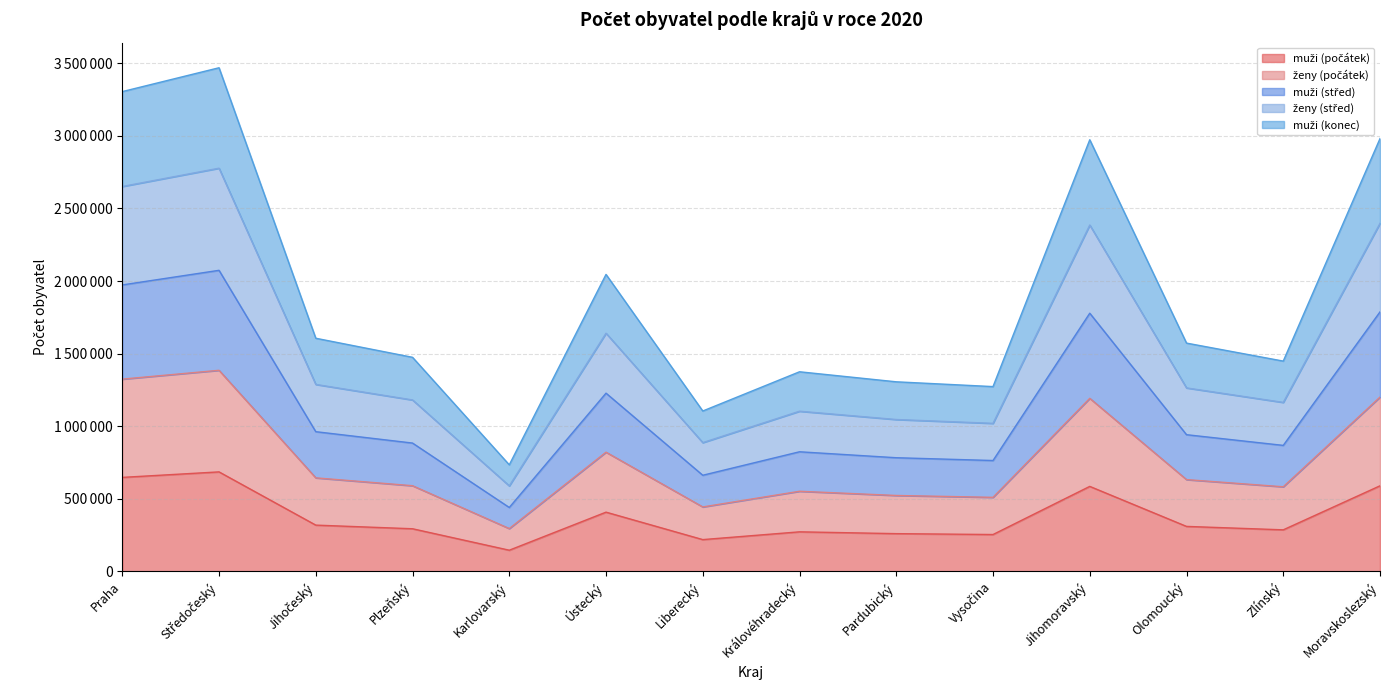

What are all the series names shown in the legend?

muži (počátek), ženy (počátek), muži (střed), ženy (střed), muži (konec)